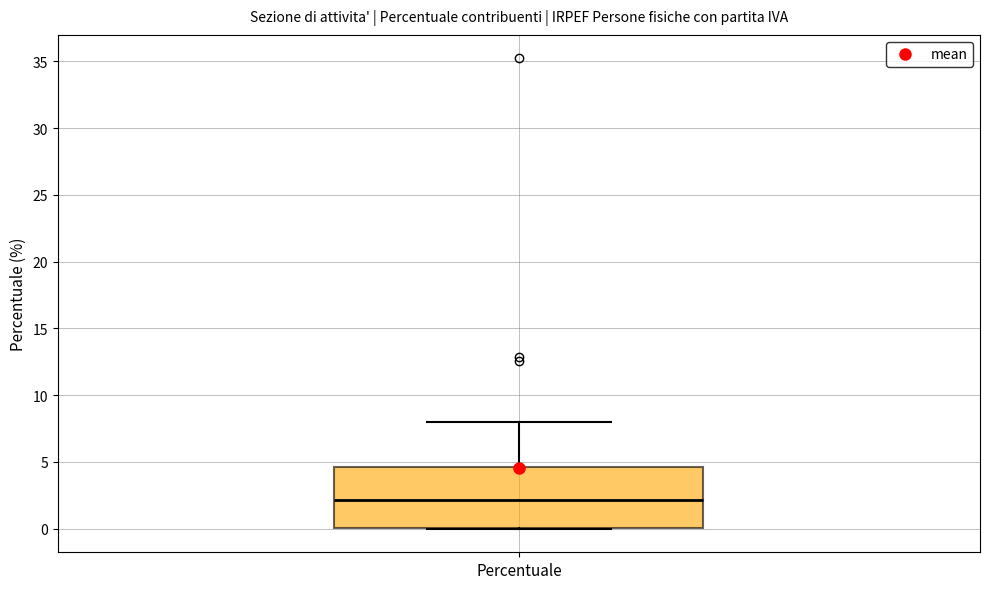

Read this box plot against the y-axis: the position of the median line, the range covered by the box, and the ends of both whiskers. The values are not printed on the chart, so give them approximately, as read against the axis.

median 2.0, box 0.0 to 4.5, whiskers 0.0 to 8.0